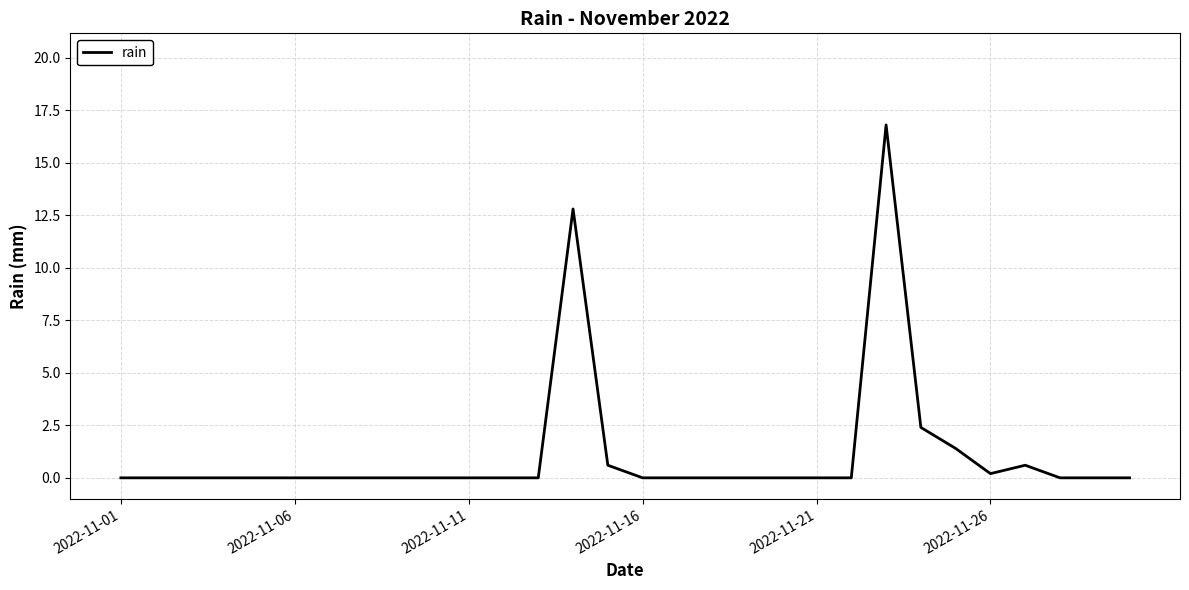

What is the difference between the second highest and second lowest values?

12.8